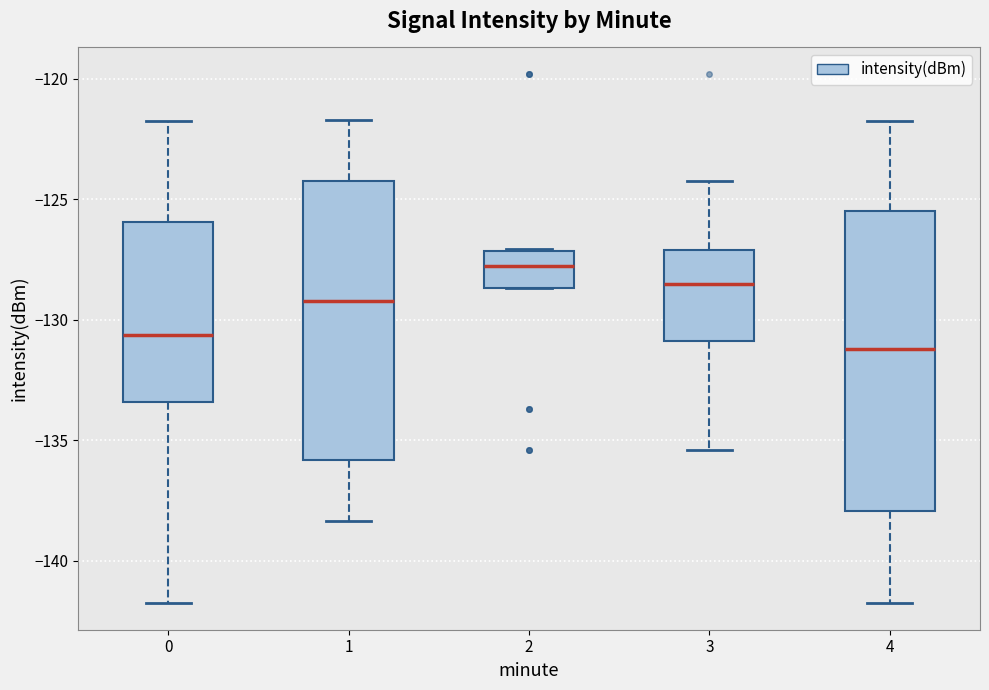

Where does the median line of the box at x = 1 sit on the y-axis? The values are not printed on the chart, so give them approximately, as read against the axis.

-129.0